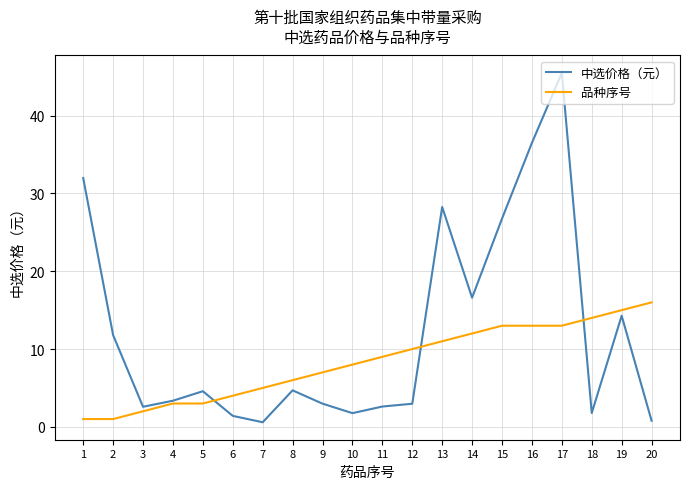

Rank the series at 1 from lowest to highest value.

品种序号, 中选价格（元）